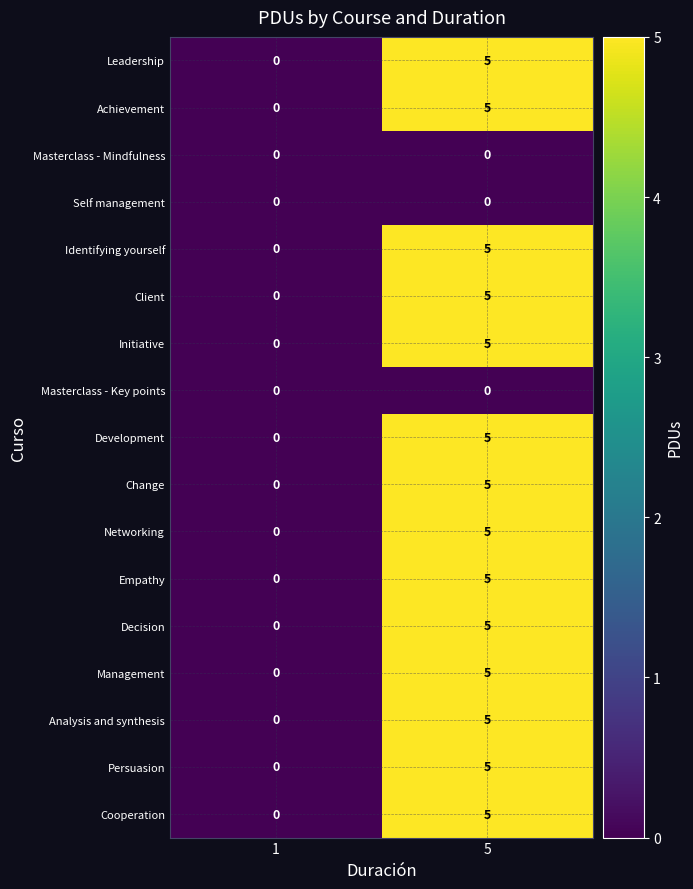

How many data points does each series have?

2